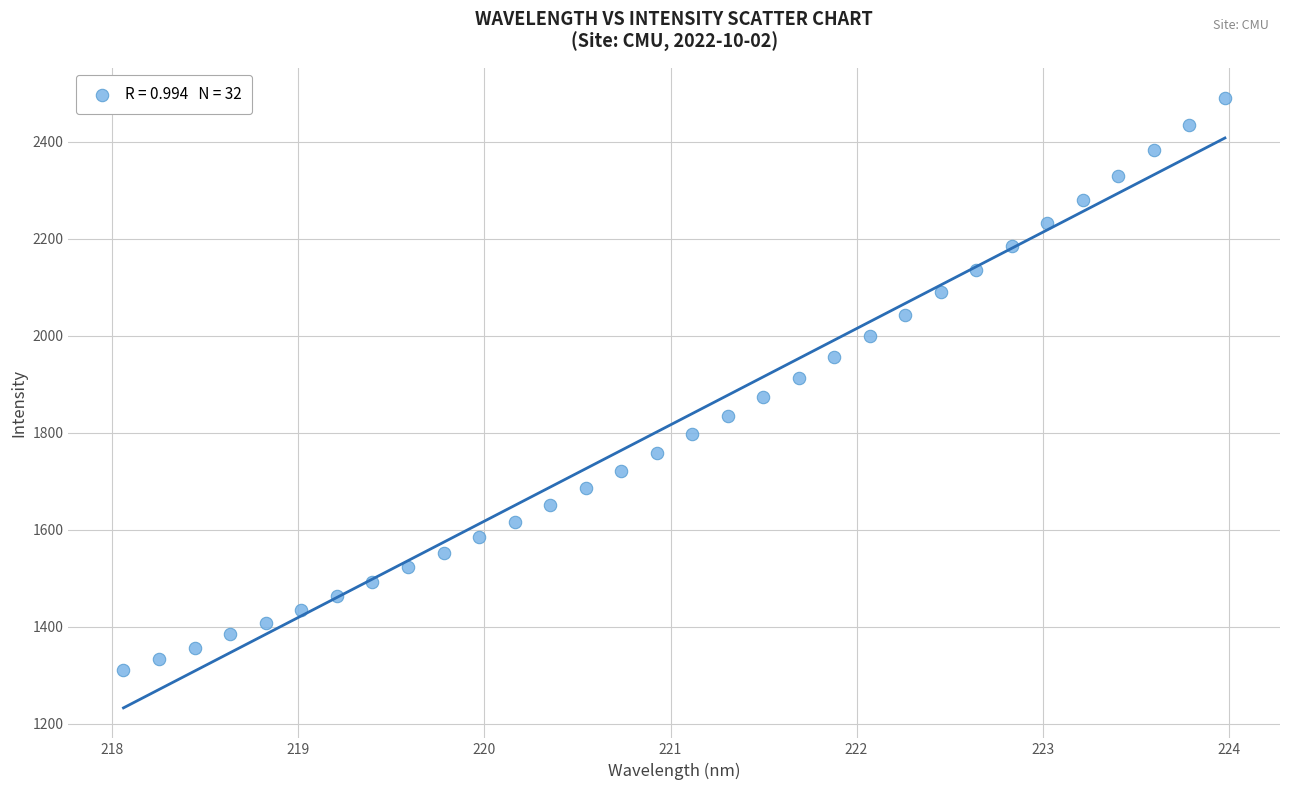

What is the range of Y values (max minus min)?

1179.7